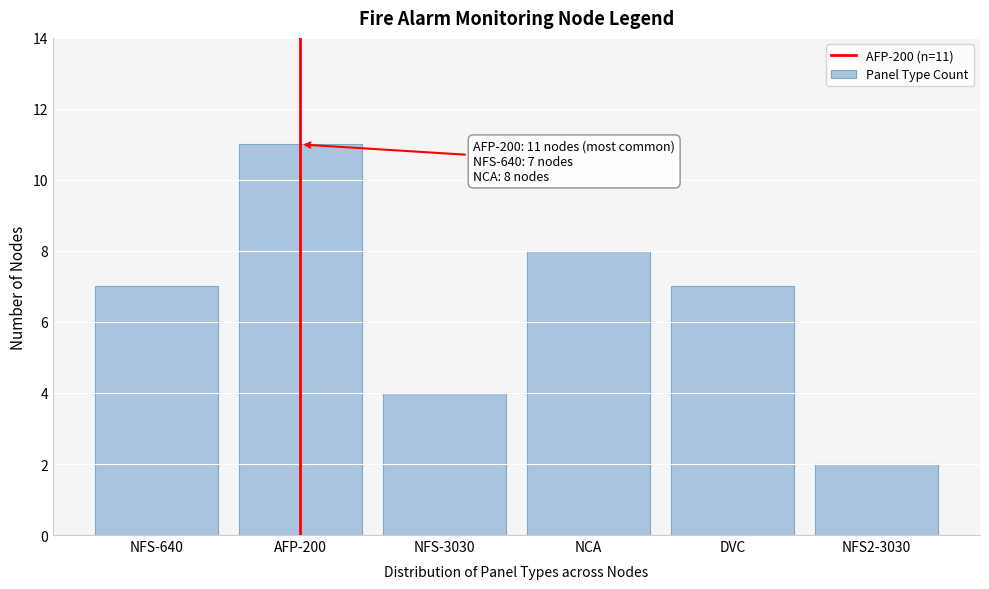

Reading left to right, transcribe all the data shown in this chart.

NFS-640=7	AFP-200=11	NFS-3030=4	NCA=8	DVC=7	NFS2-3030=2